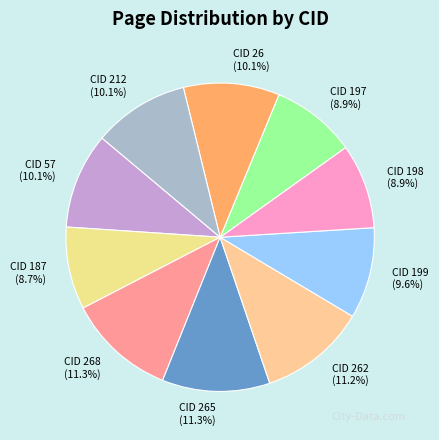

The CID 187 slice represents 9% of the pie. True or false?

True